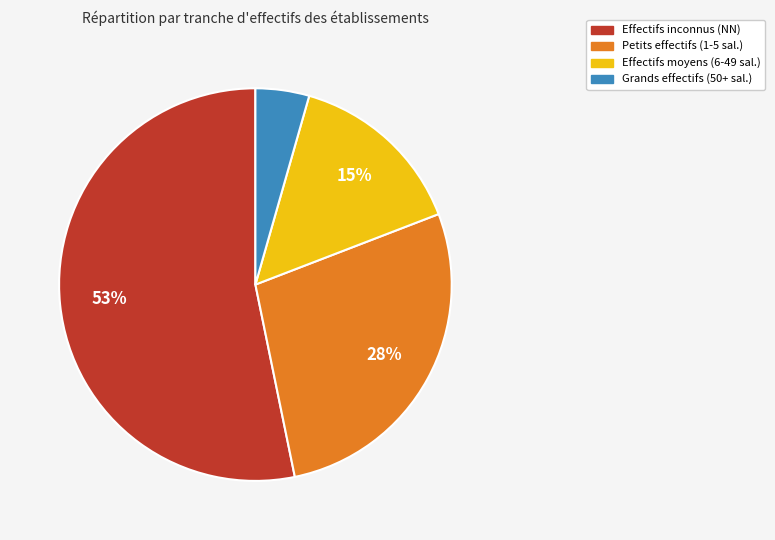

Is there any slice that represents more than half of the pie?

Yes